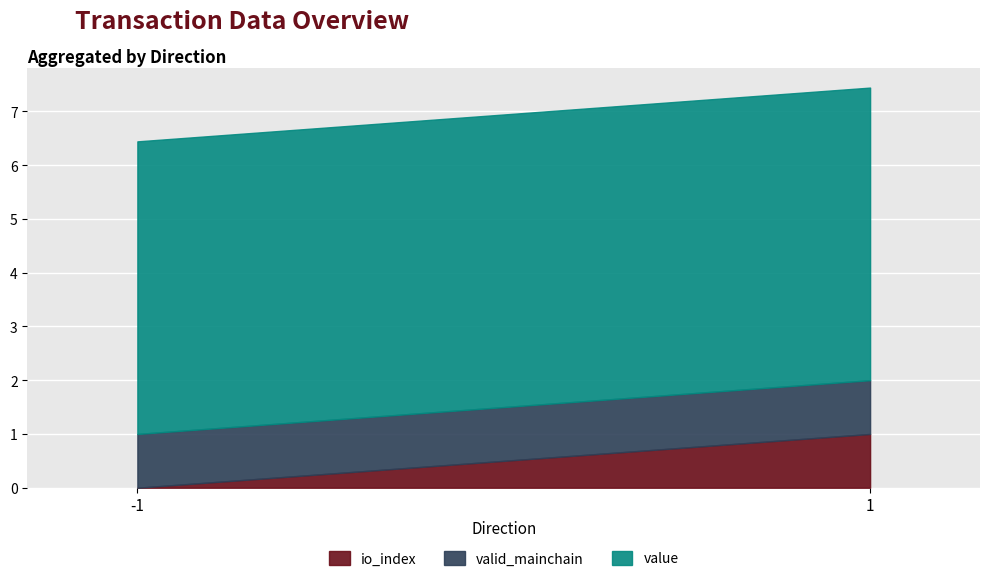

What is the value of the io_index point at the 2nd from the left?

1.0